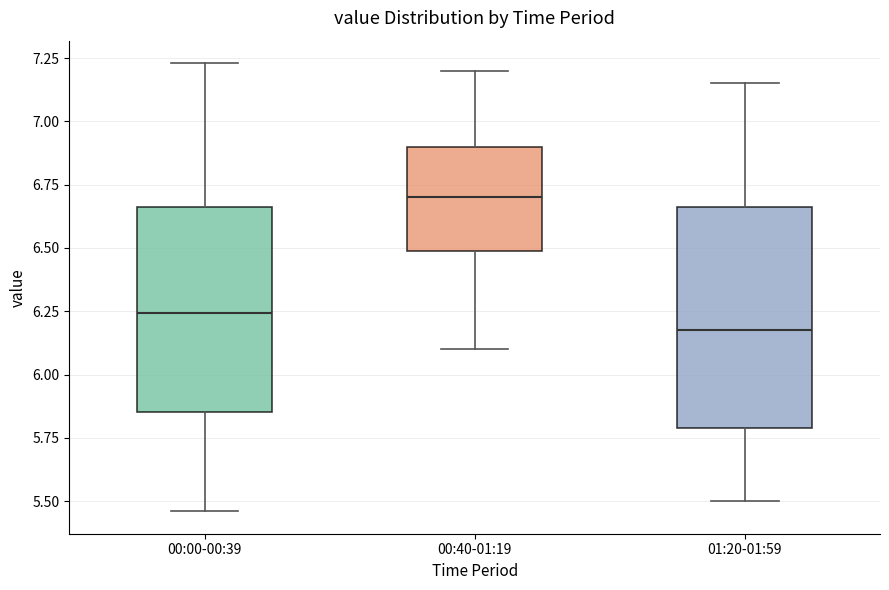

Comparing the boxes themselves (not the whiskers), which one is the tallest?

01:20-01:59